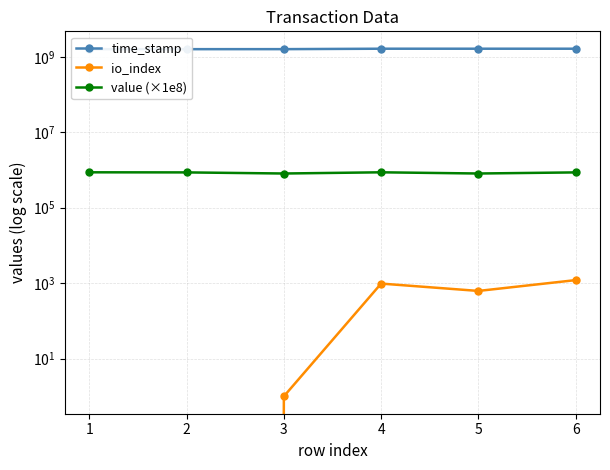

What is the value of the time_stamp point at the 2nd from the left?

1591762715.0